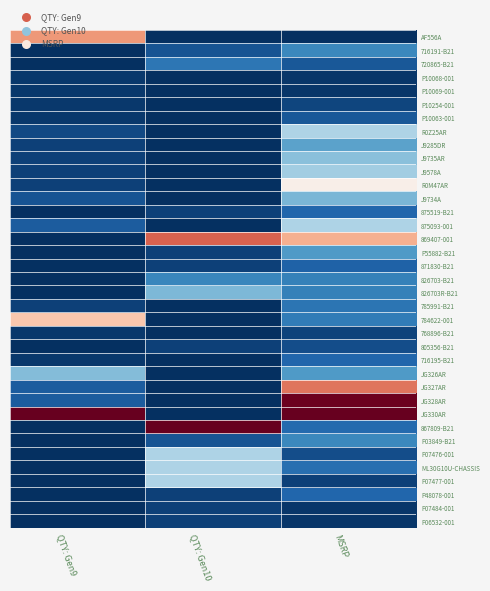

Which has a higher value, QTY: Gen9 or MSRP?

QTY: Gen9